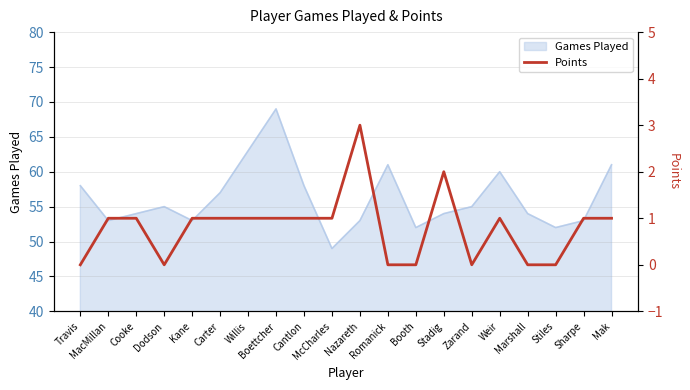

Rank the categories by value from lowest to highest.

Travis, Dodson, Romanick, Booth, Zarand, Marshall, Stiles, MacMillan, Cooke, Kane, Carter, Willis, Boettcher, Cantlon, McCharles, Weir, Sharpe, Mak, Stadig, Nazareth